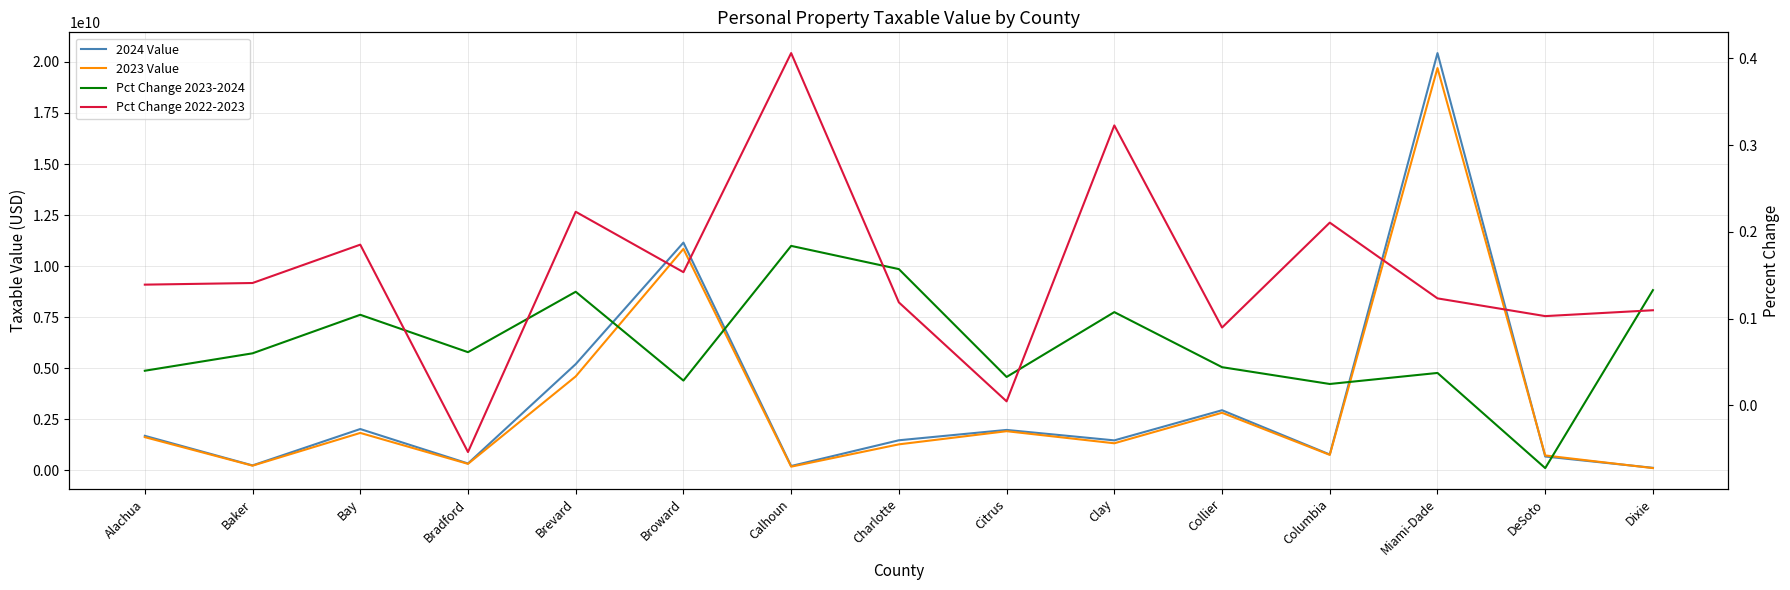

True or false: 2024 Value has more than 1 points higher than both neighbors.

True